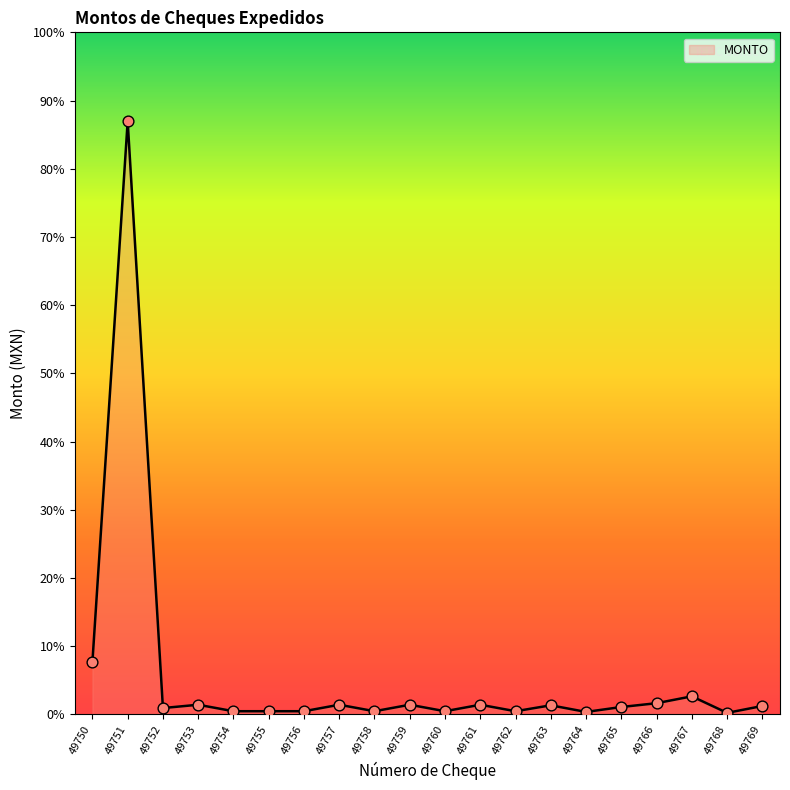

Between 49751 and 49755, which is larger?

49751